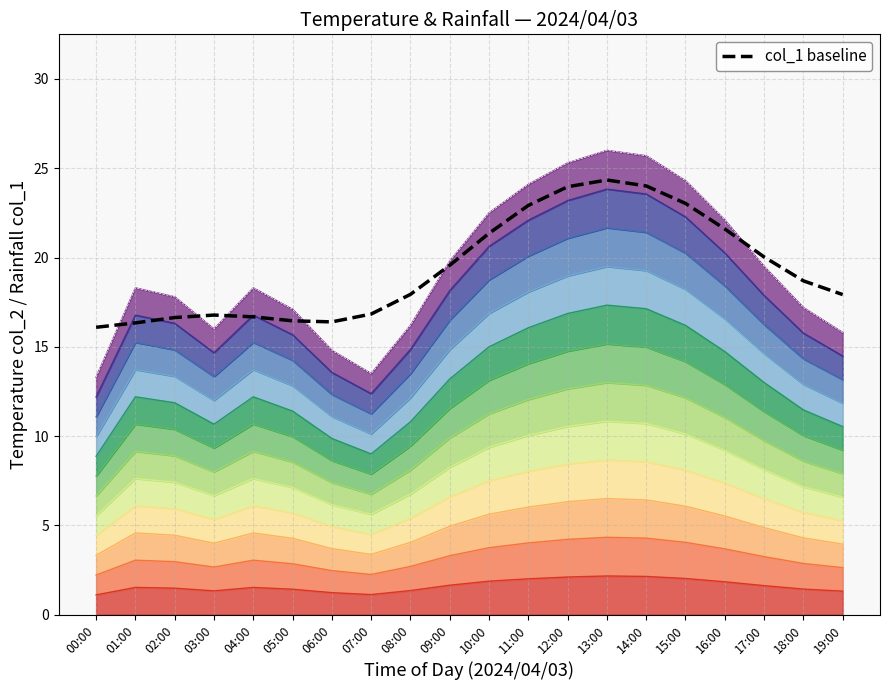

How many interior local peaks (higher than both neighbors) does the data have?

2